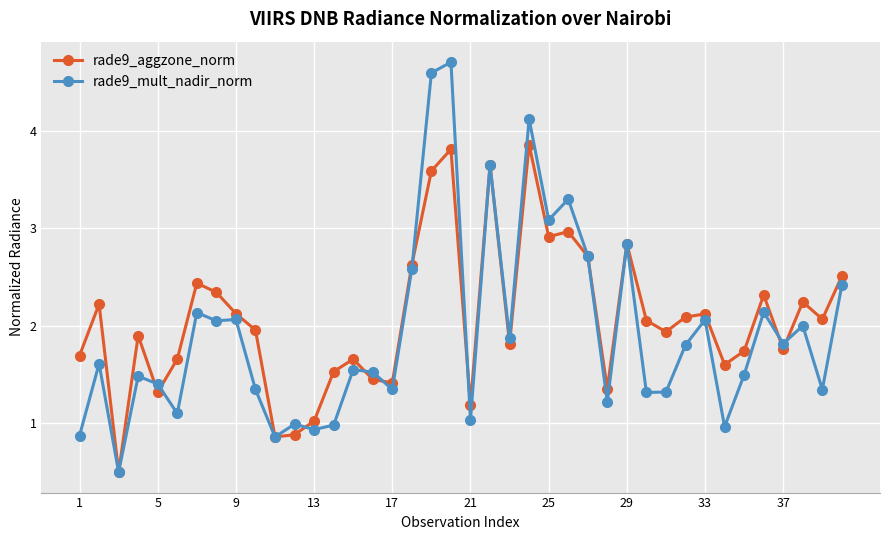

How many lines are shown in the chart?

2